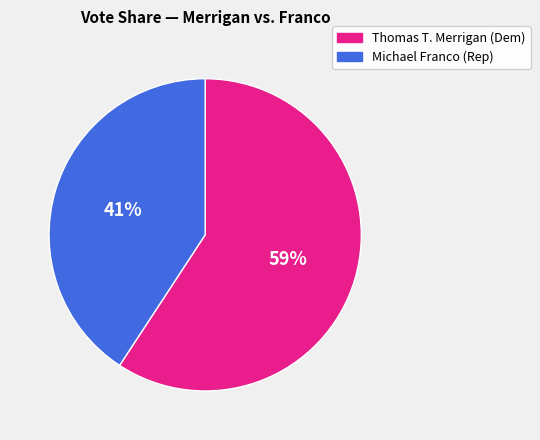

To the nearest percent, what is the average slice percentage?

50%